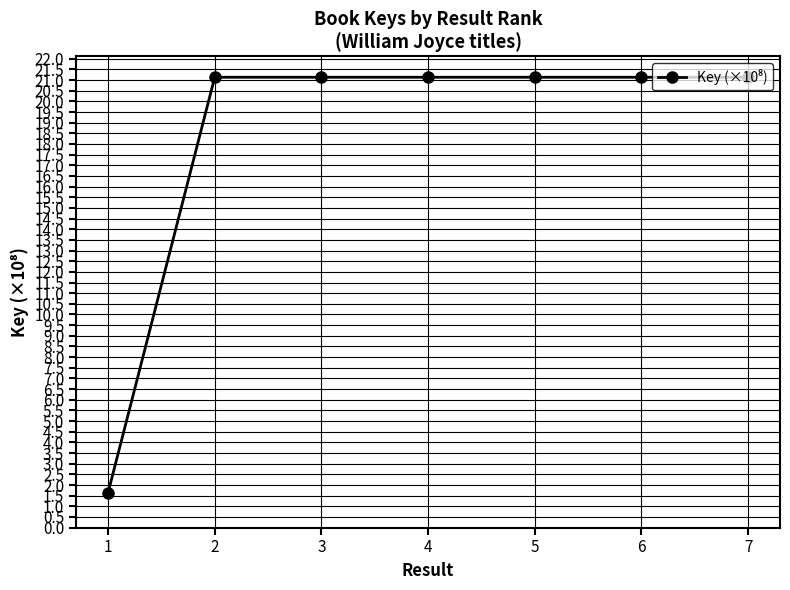

The chart shows a value of 29.9 at 4. True or false?

False